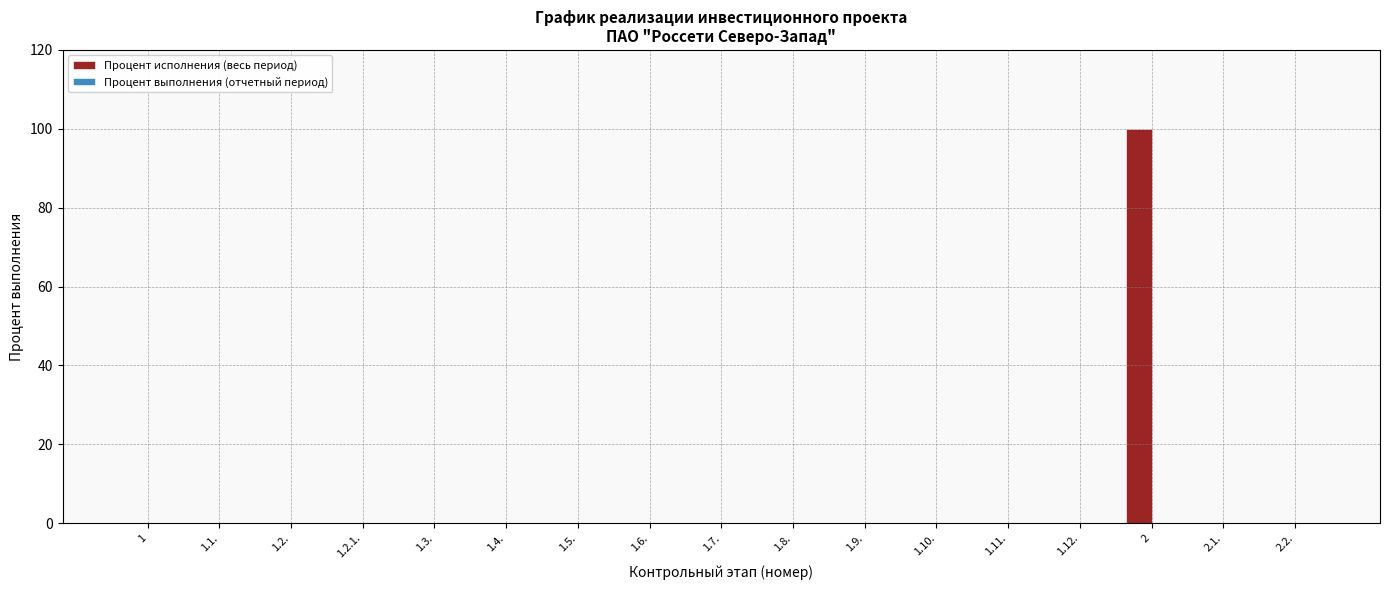

Reading left to right, list all the values displayed in this chart.

1=0	1.1.=0	1.2.=0	1.2.1.=0	1.3.=0	1.4.=0	1.5.=0	1.6.=0	1.7.=0	1.8.=0	1.9.=0	1.10.=0	1.11.=0	1.12.=0	2=100	2.1.=0	2.2.=0